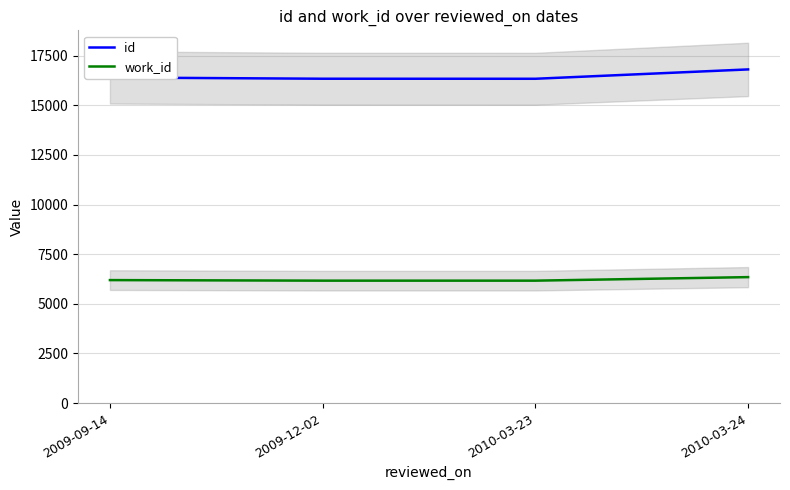

Rank the series by their average value, from lowest to highest.

work_id, id